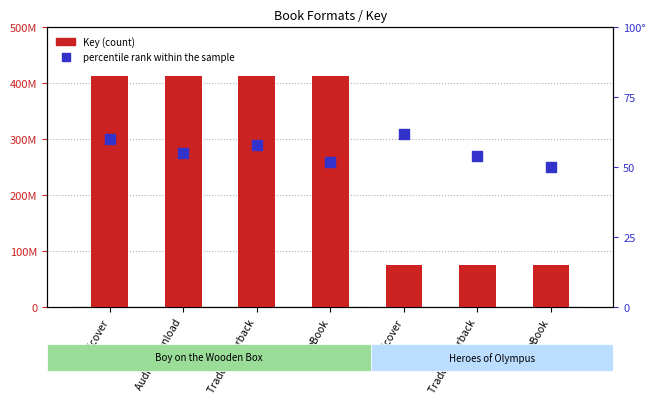

Which series reaches the minimum Y coordinate?

percentile rank within the sample